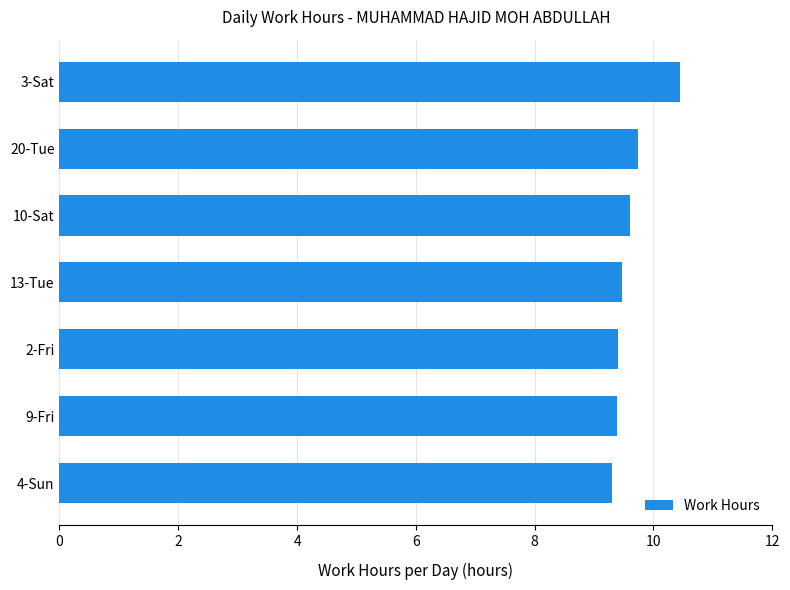

The value at 9-Fri is 9.4. True or false?

True